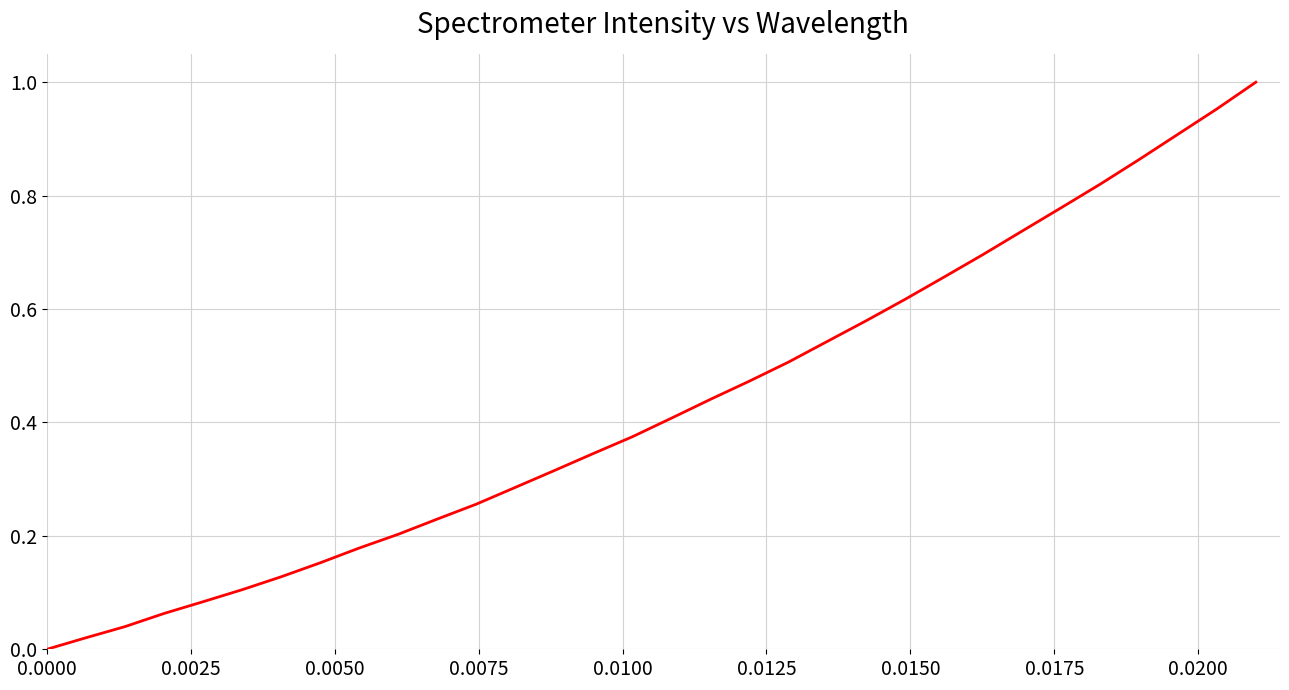

Does the chart display data point markers on the line(s)?

No